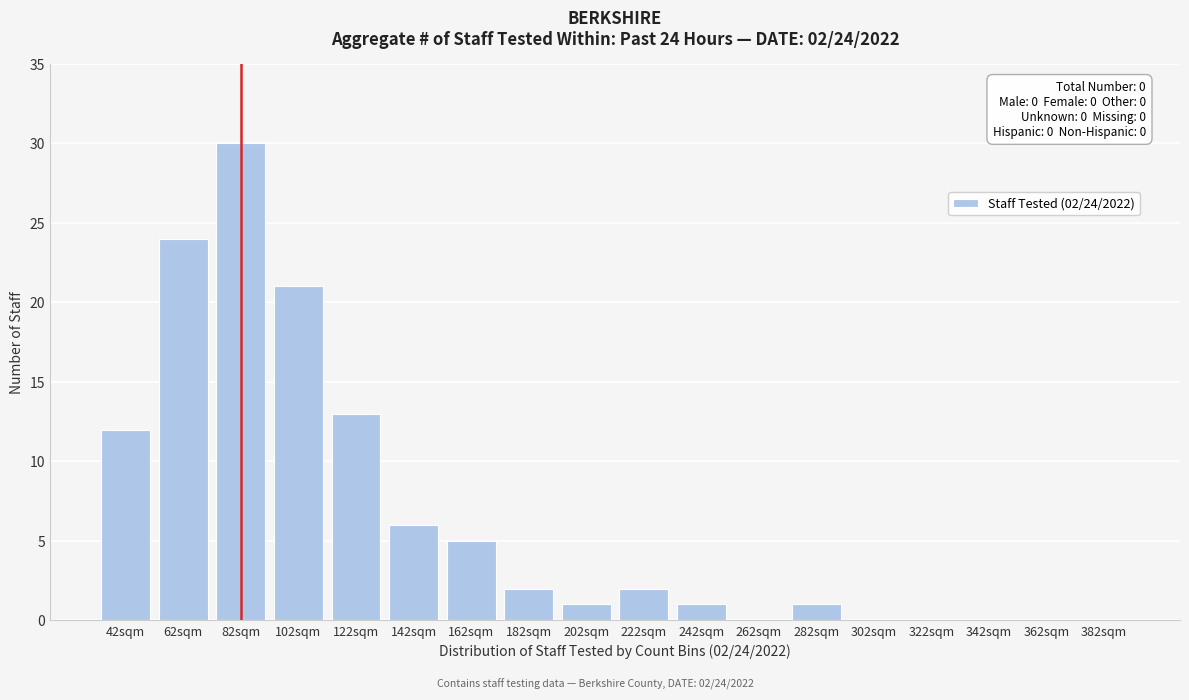

Reading right to left, transcribe all the data shown in this chart.

382sqm=0	362sqm=0	342sqm=0	322sqm=0	302sqm=0	282sqm=1	262sqm=0	242sqm=1	222sqm=2	202sqm=1	182sqm=2	162sqm=5	142sqm=6	122sqm=13	102sqm=21	82sqm=30	62sqm=24	42sqm=12